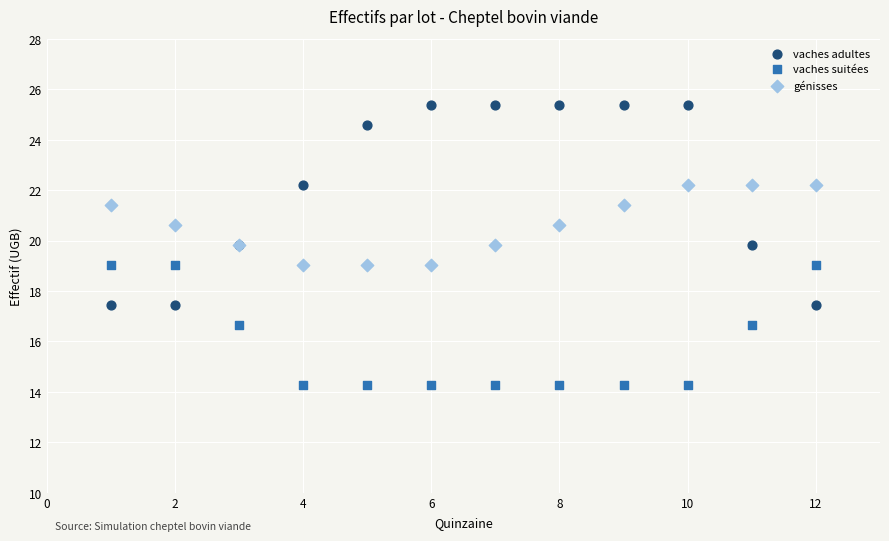

Which series contains the highest Y value?

vaches adultes